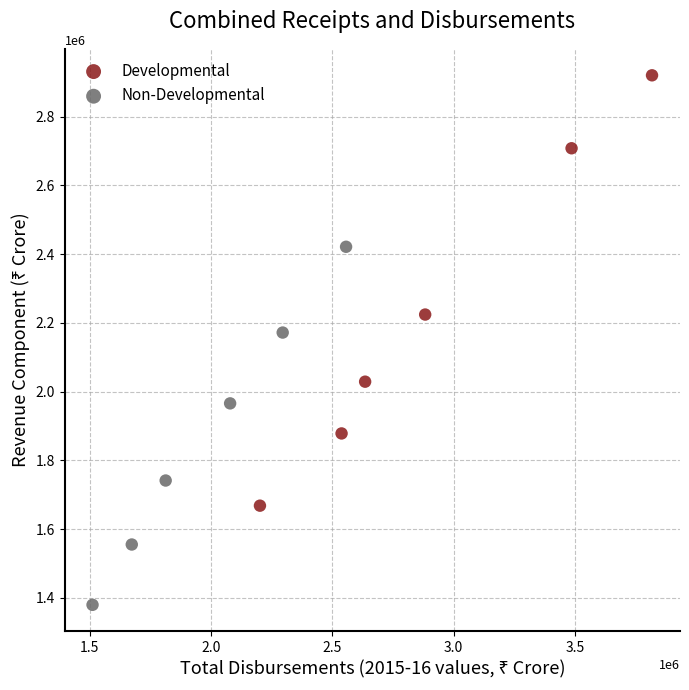

Which series has the largest Y range (max minus min)?

Developmental